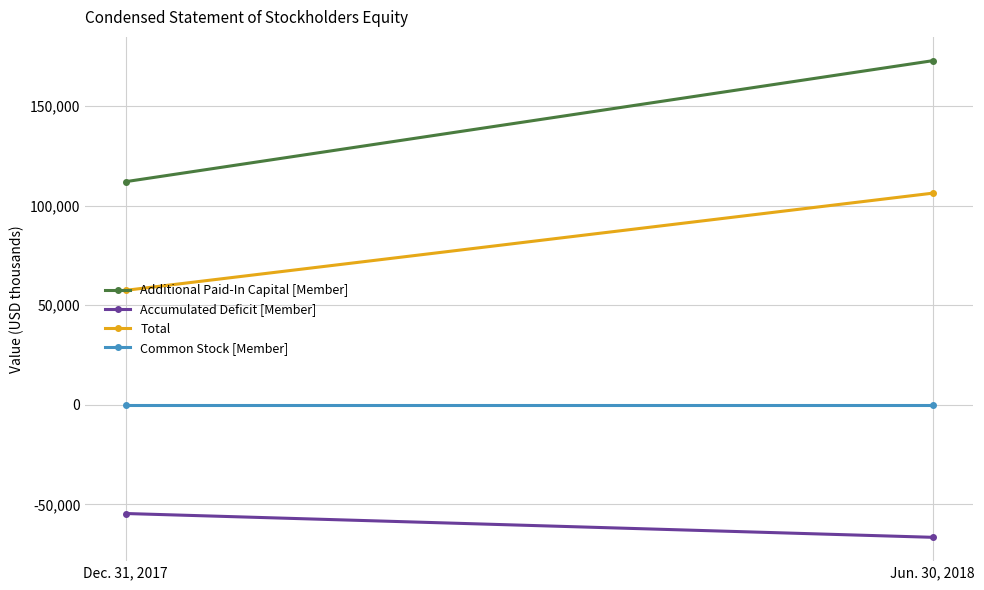

The Additional Paid-In Capital [Member] series shows 74013 at Dec. 31, 2017. True or false?

False